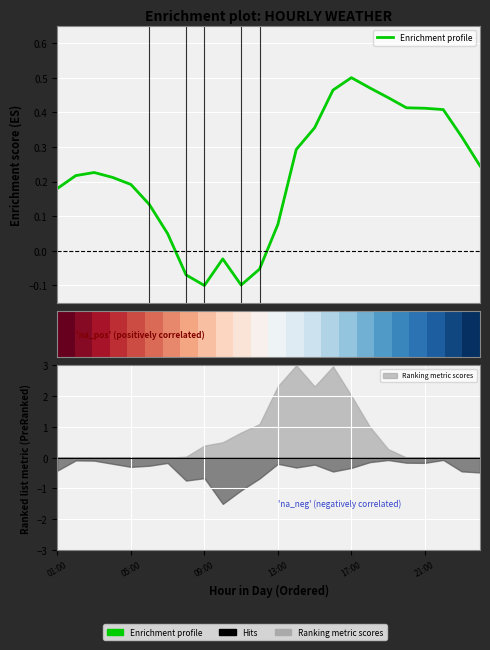

Which has a higher value, 17:00 or 10?

17:00